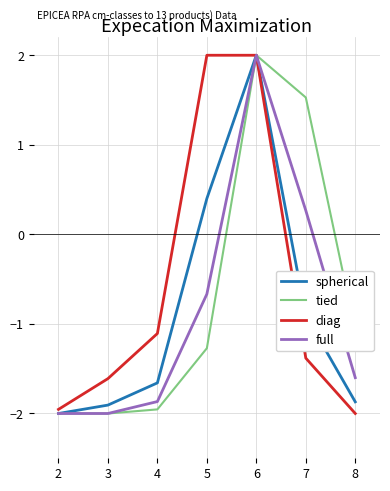

True or false: full has a value of -3.1 at 4.

False